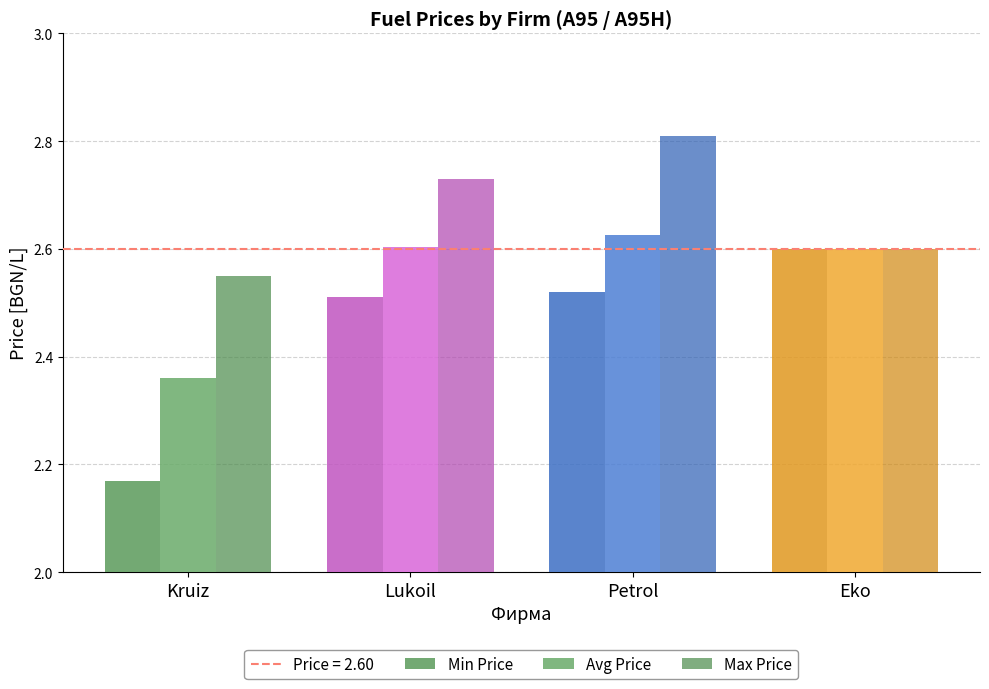

What is the smallest value displayed?

2.2